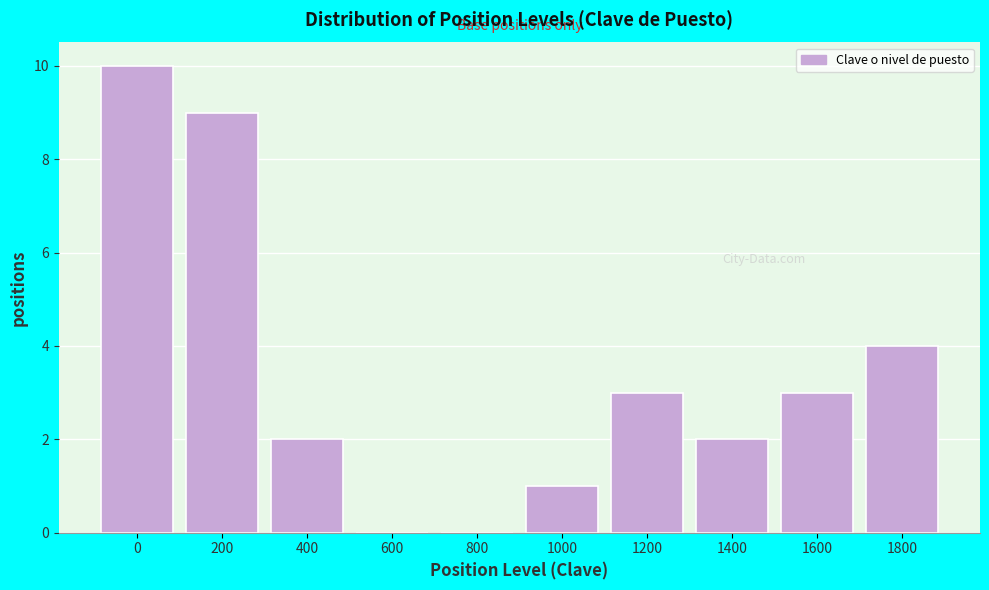

Reading left to right, extract all data points from this chart.

0=10	200=9	400=2	600=0	800=0	1000=1	1200=3	1400=2	1600=3	1800=4